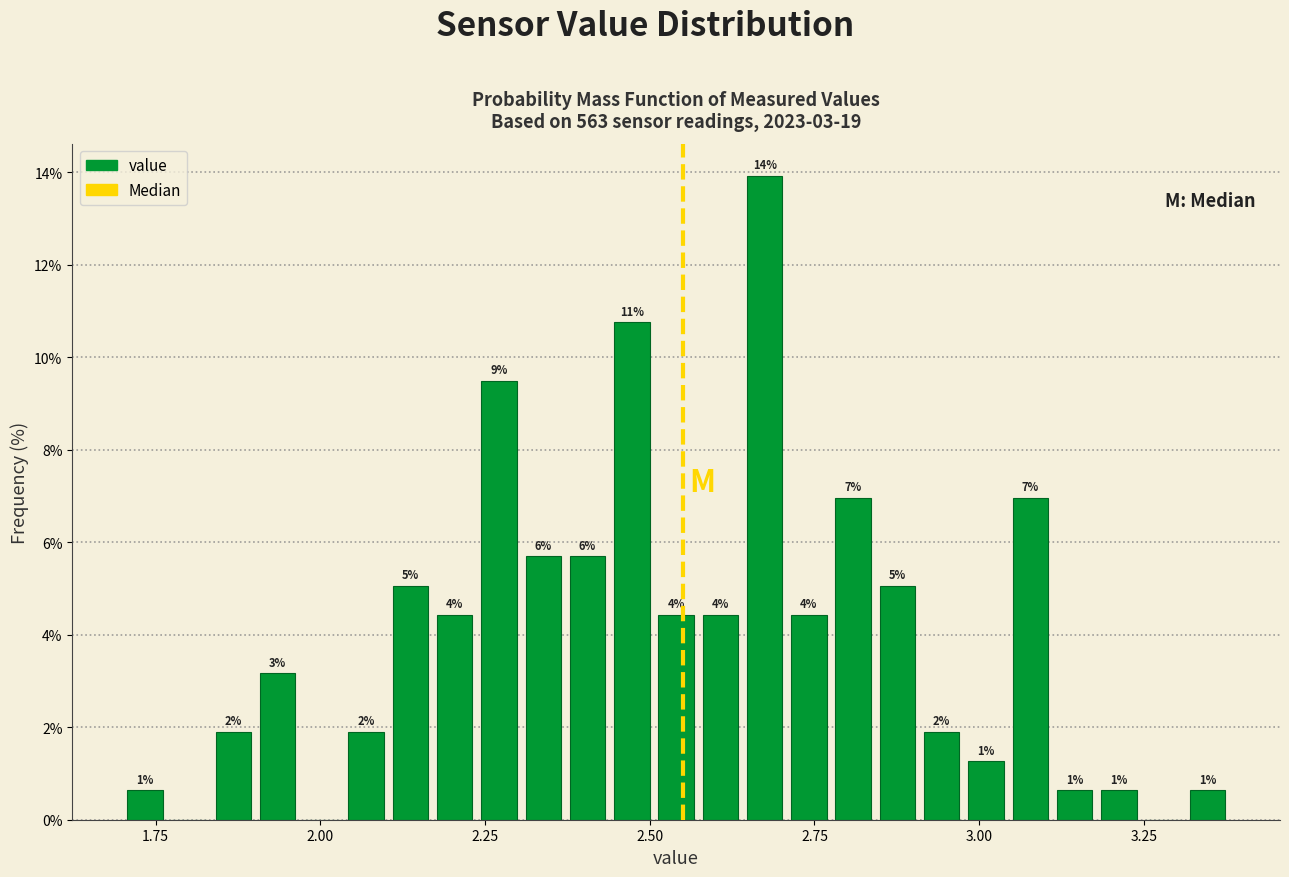

Around what value on the x-axis is the tallest bar? Give the approximate position of its centre, as read against the axis.

2.65